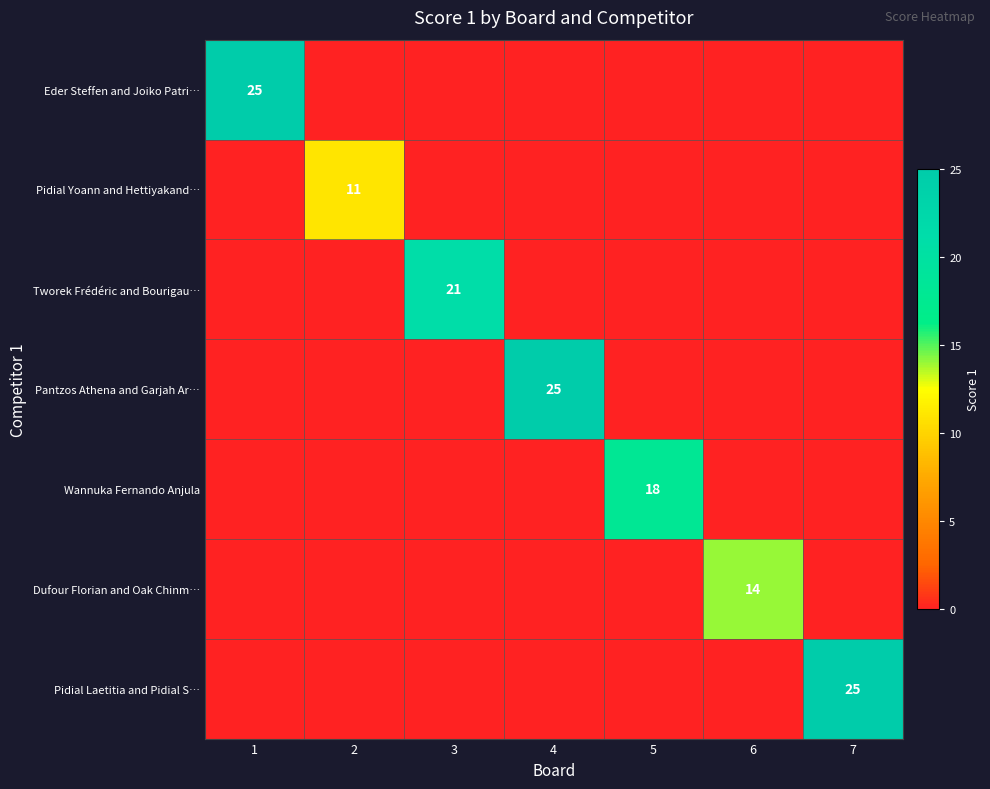

Between 5 and 7, which is larger?

5